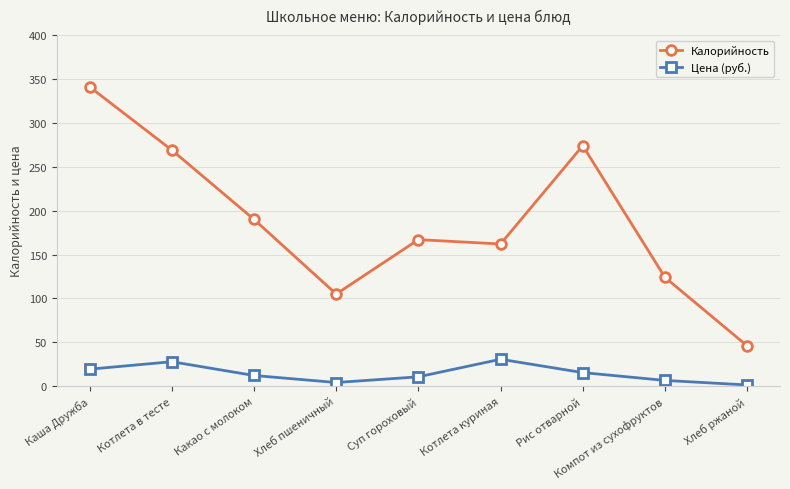

True or false: Цена (руб.) and Калорийность cross at least once.

False